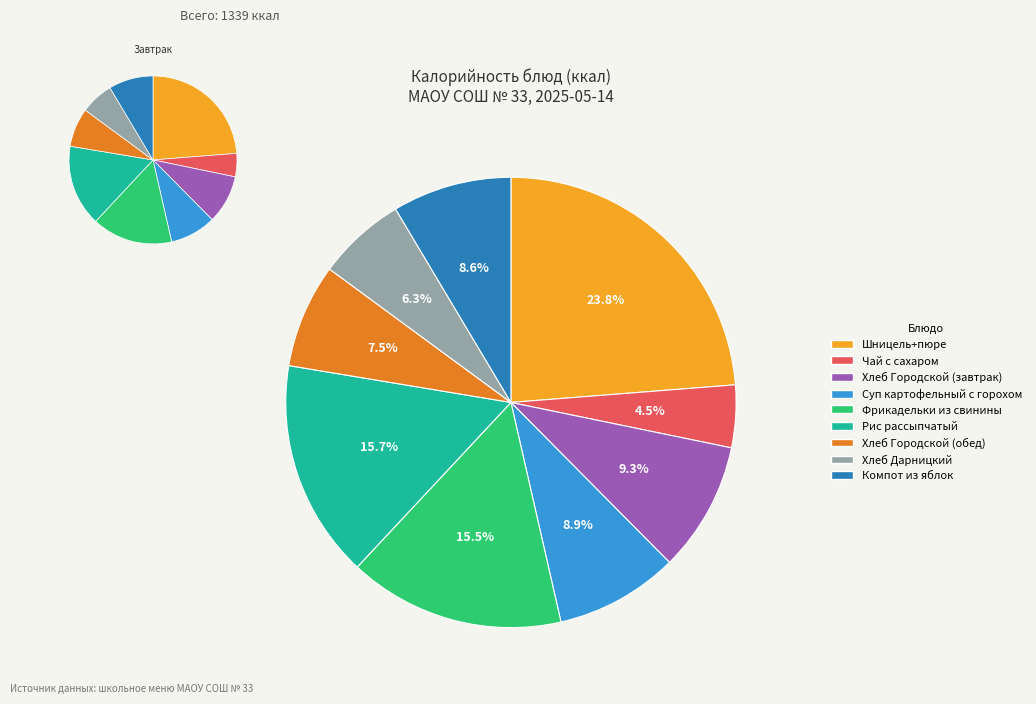

To the nearest percent, what is the average slice percentage?

11%